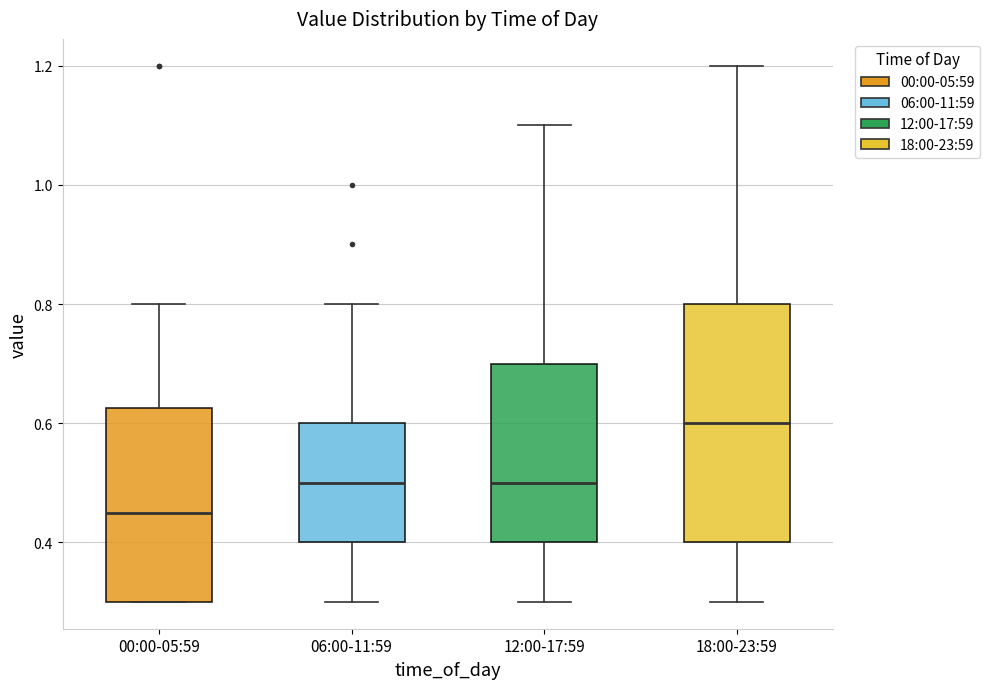

Reading left to right, read every box against the y-axis: the position of its median line, the range the box covers, and the ends of its whiskers. The values are not printed on the chart, so give them approximately, as read against the axis.

00:00-05:59: median 0.46, box 0.30 to 0.62, whiskers 0.30 to 0.80
06:00-11:59: median 0.50, box 0.40 to 0.60, whiskers 0.30 to 0.80
12:00-17:59: median 0.50, box 0.40 to 0.70, whiskers 0.30 to 1.10
18:00-23:59: median 0.60, box 0.40 to 0.80, whiskers 0.30 to 1.20